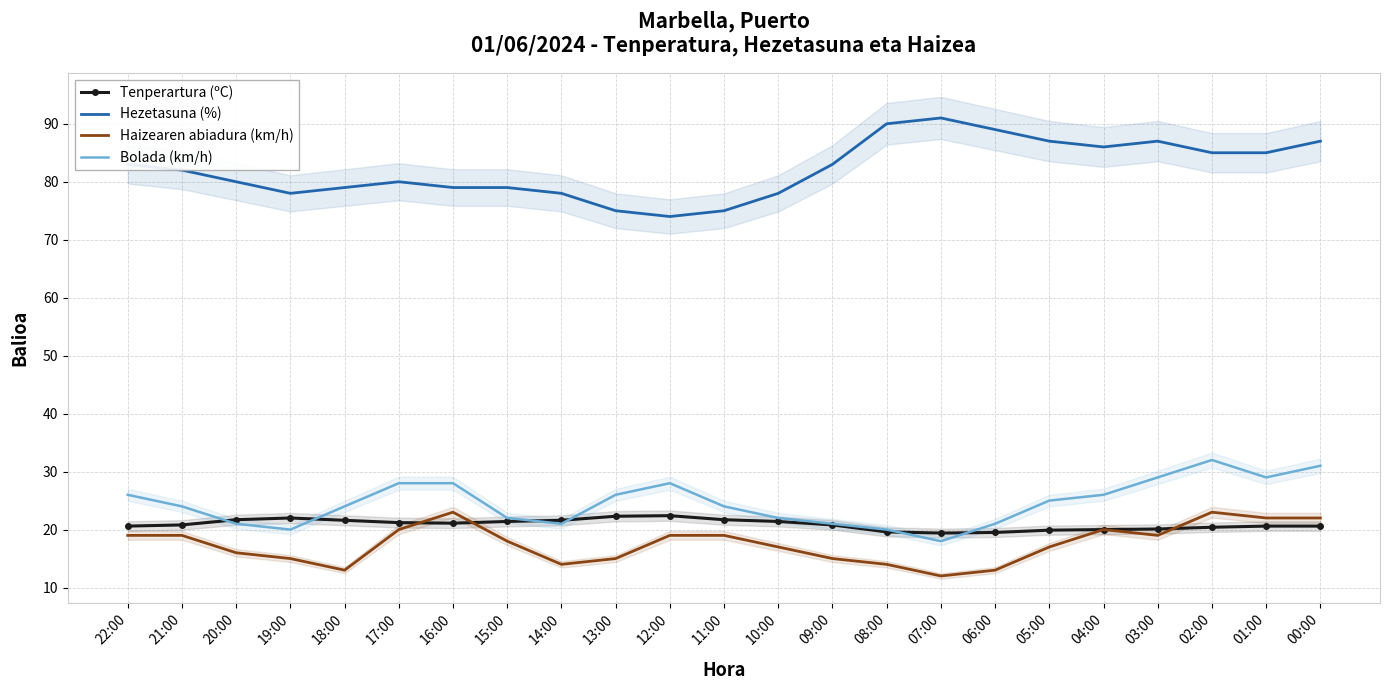

At which label is Tenperartura (ºC) closest to 20?

04:00